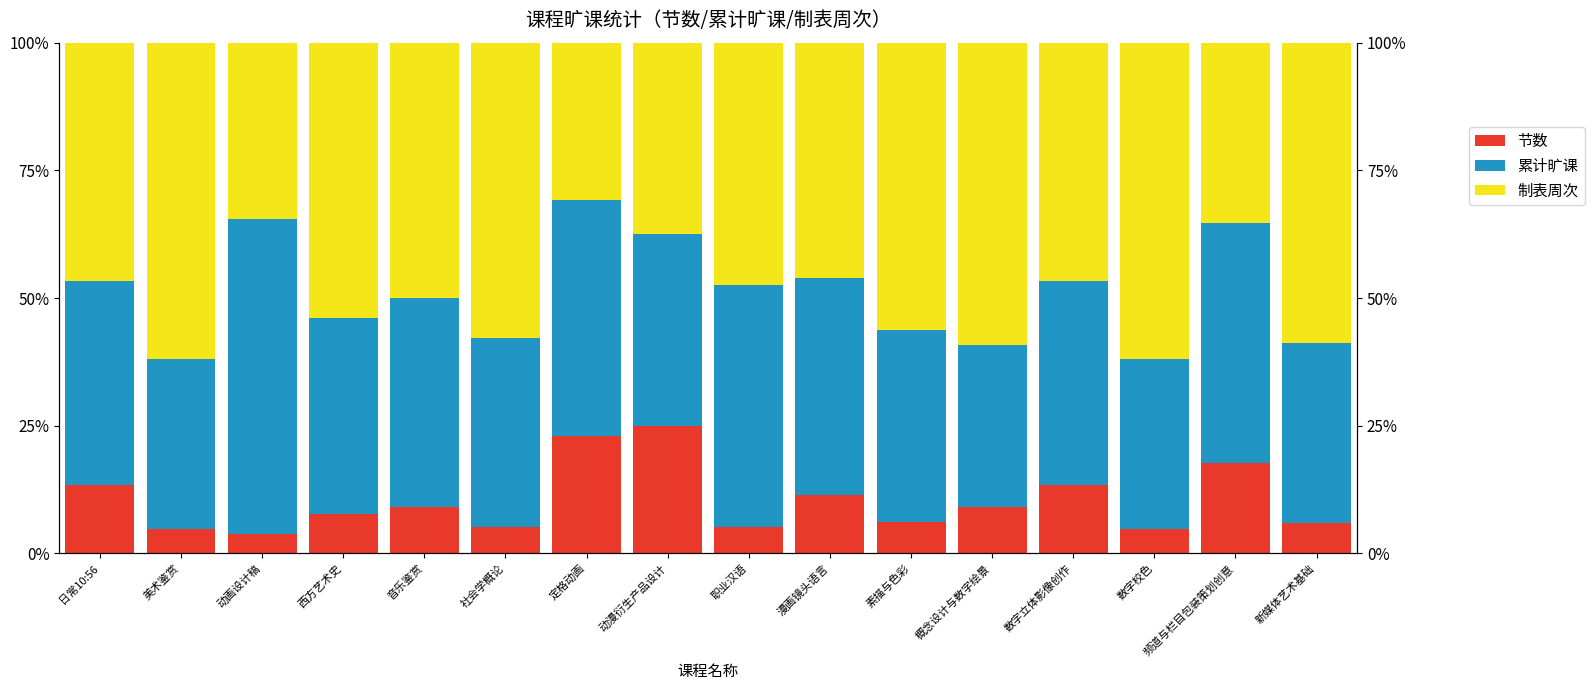

Reading right to left, what are all the values shown in this chart?

节数: 5.9	17.6	4.8	13.3	9.1	6.2	11.5	5.3	25.0	23.1	5.3	9.1	7.7	3.8	4.8	13.3
累计旷课: 35.3	47.1	33.3	40.0	31.8	37.5	42.3	47.4	37.5	46.2	36.8	40.9	38.5	61.5	33.3	40.0
制表周次: 58.8	35.3	61.9	46.7	59.1	56.3	46.2	47.4	37.5	30.8	57.9	50.0	53.8	34.6	61.9	46.7